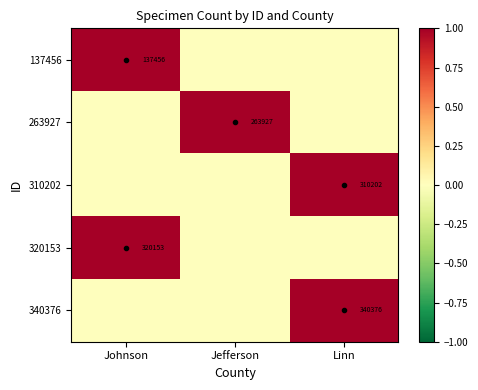

Between Johnson and Linn, which is larger?

Johnson